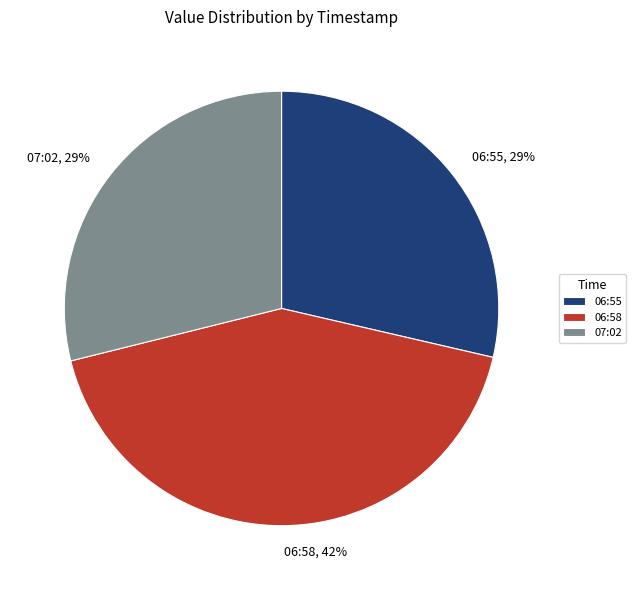

To the nearest percent, what percentage of the pie is 07:02?

29%